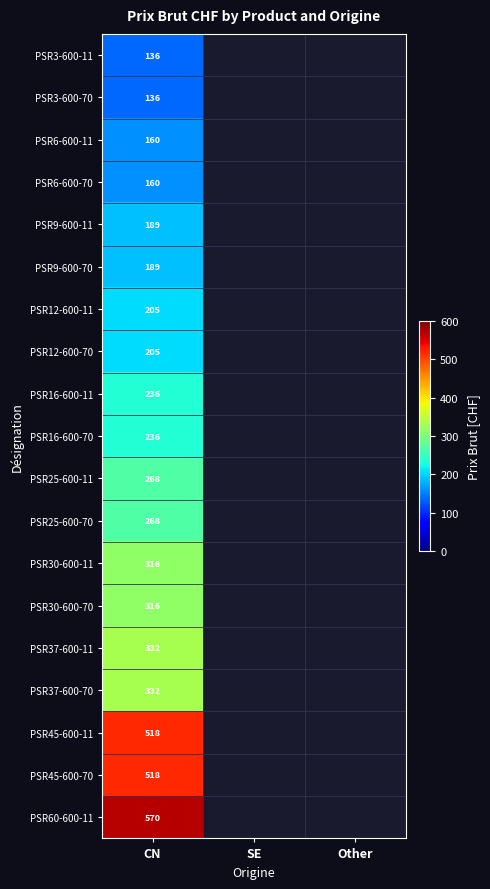

What is the difference between the highest and lowest values at CN?

434